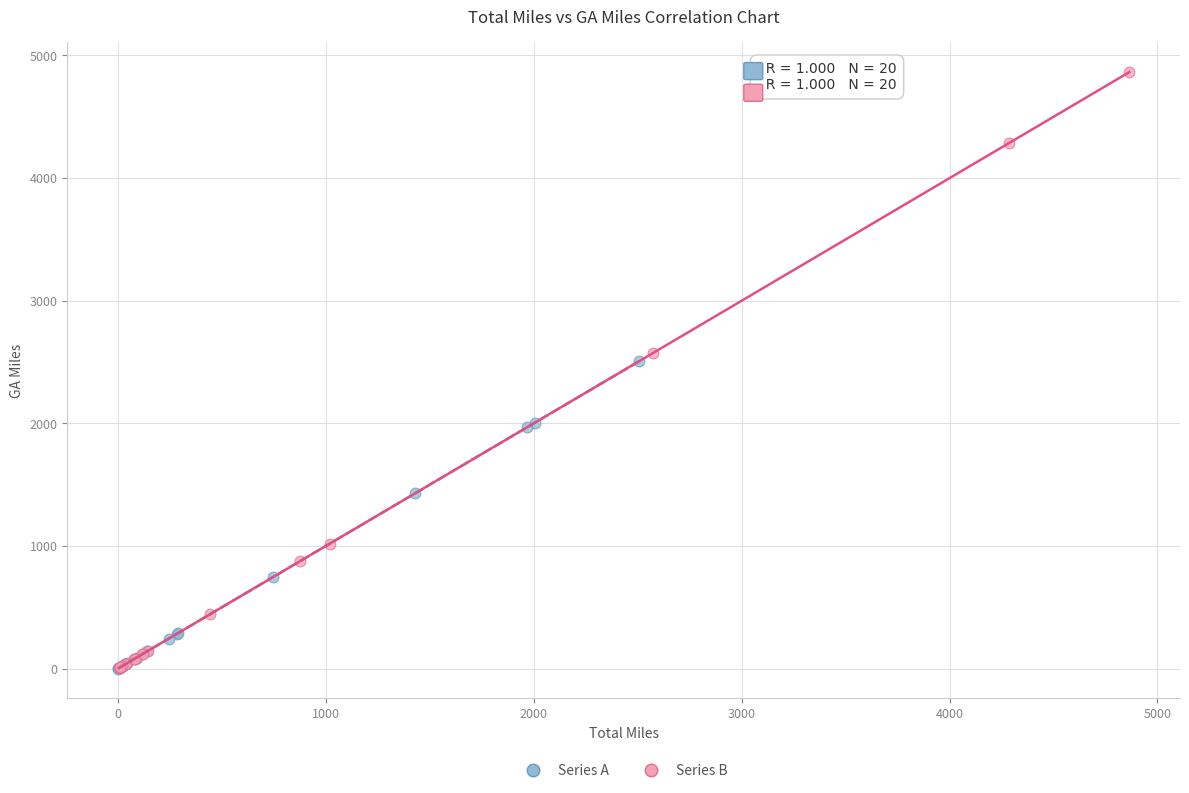

Which series has the widest spread of Y values?

Series B